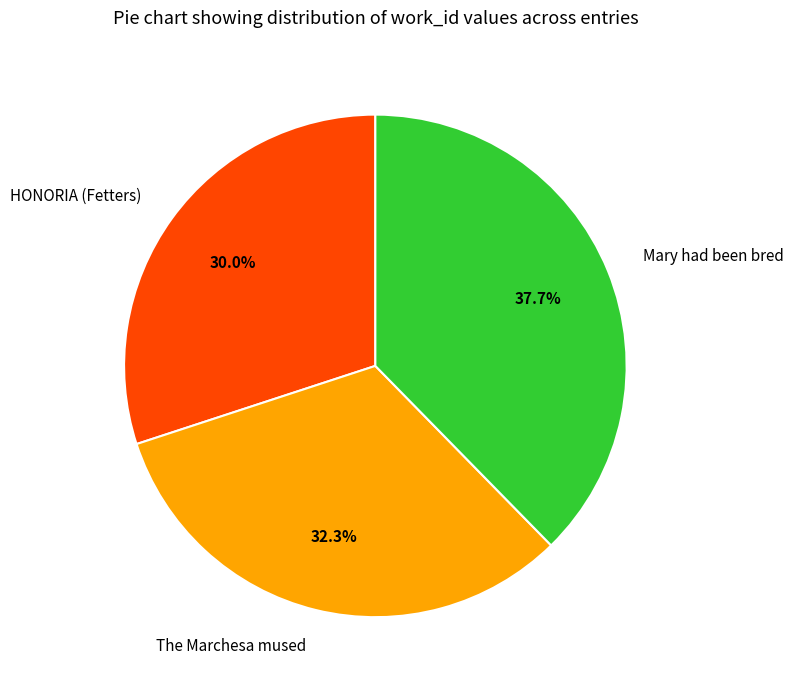

Is there a majority slice in this chart?

No